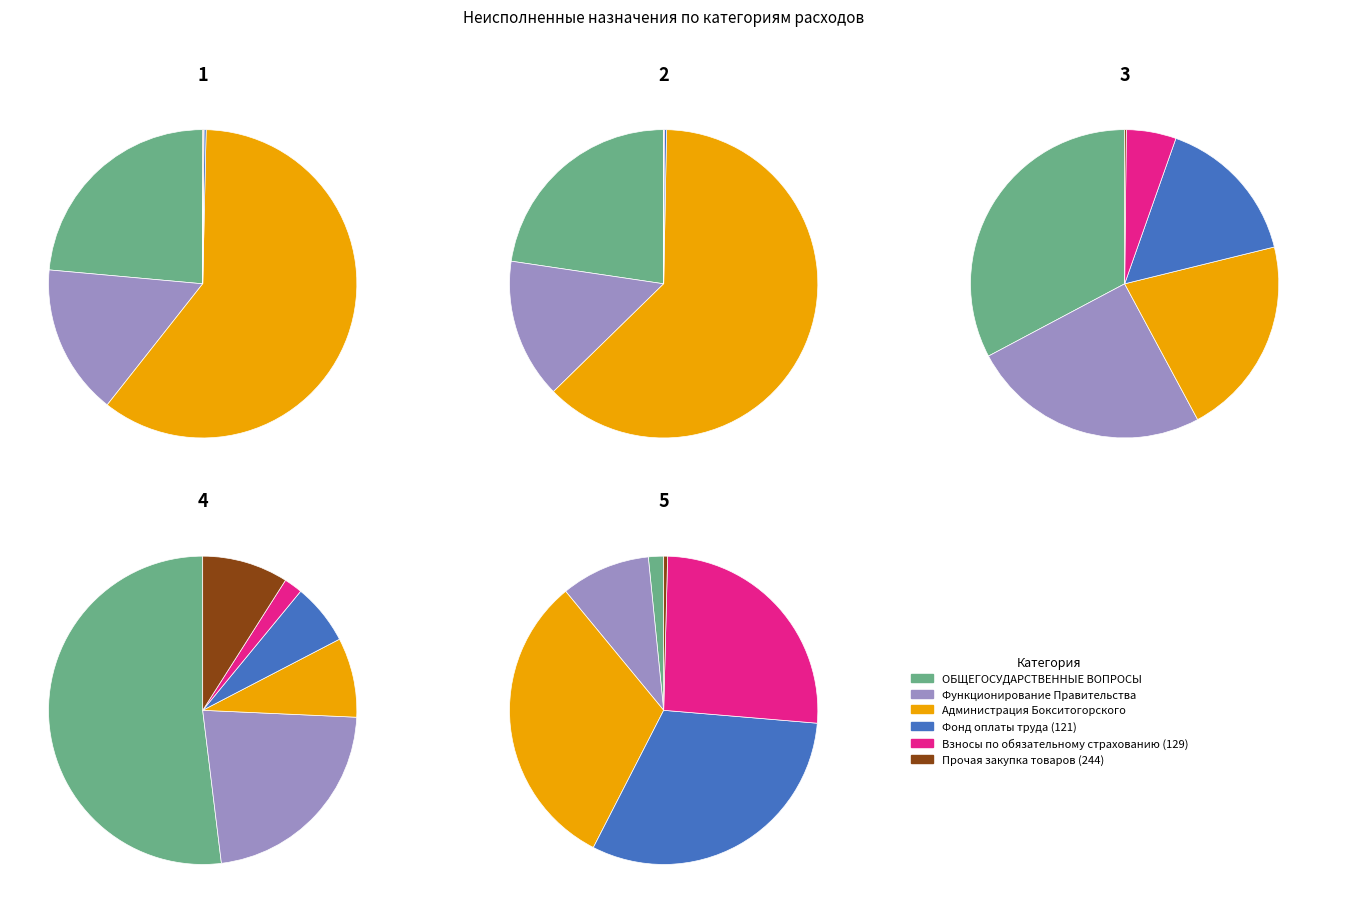

Which category has the smallest portion of the pie?

Прочая закупка товаров (244)